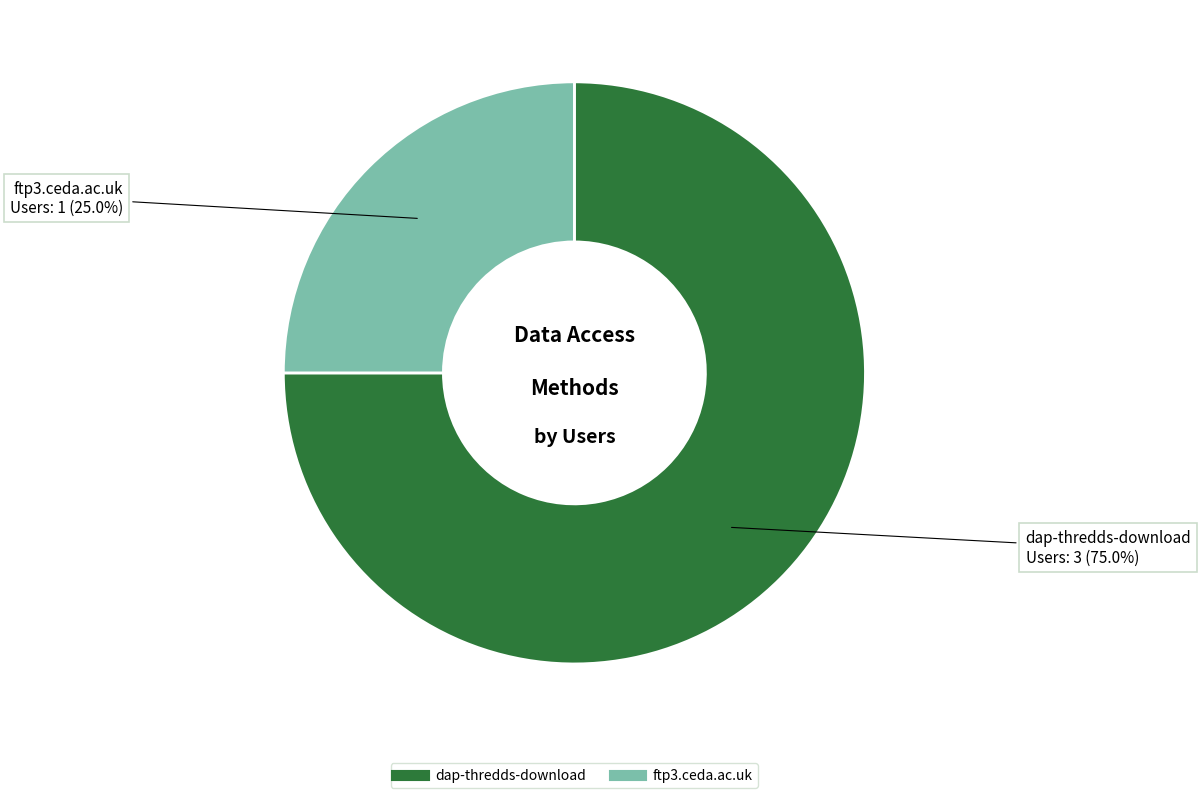

To the nearest percent, what is the average slice percentage?

50%